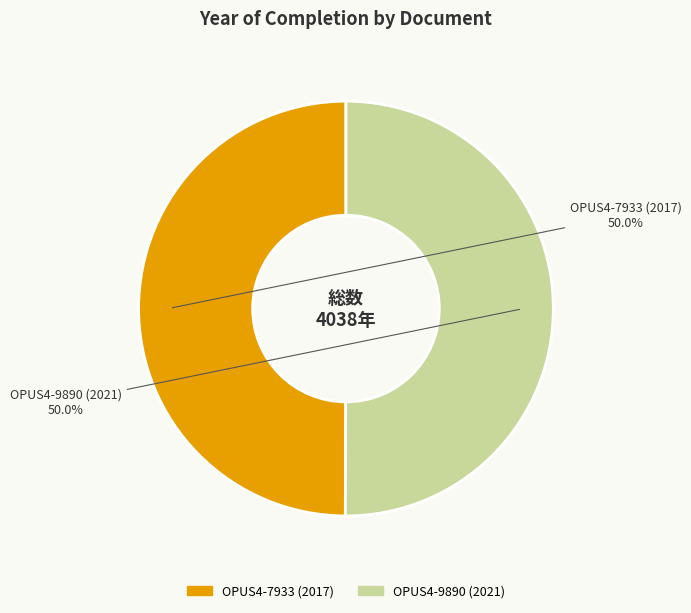

Approximately how many times larger is the value at OPUS4-7933 (2017) compared to OPUS4-9890 (2021)?

1.0